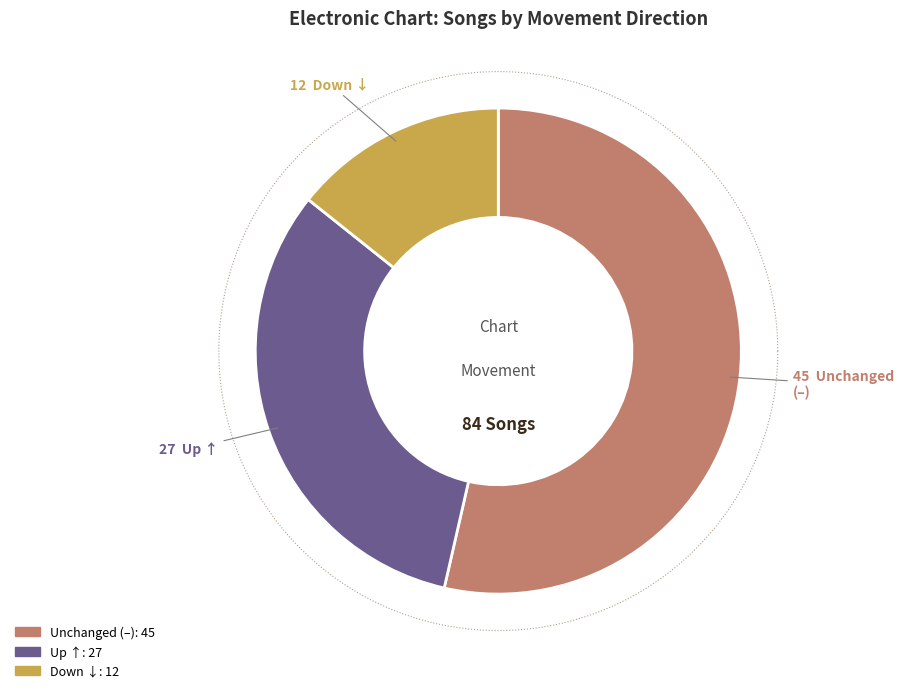

The up slice represents 32% of the pie. True or false?

True